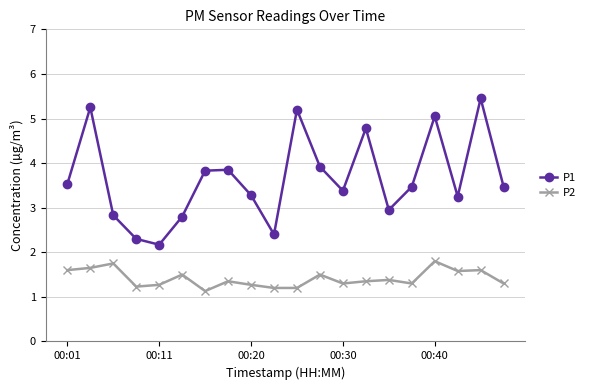

What is the value of the P1 point at the 12th from the left?

3.9